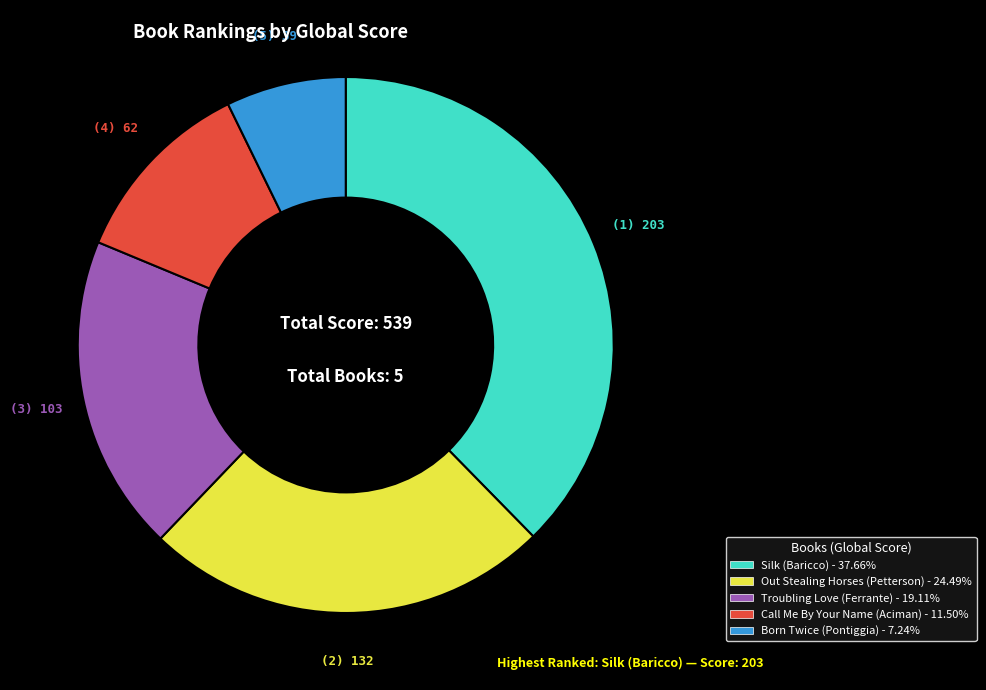

Which category has the biggest portion of the pie?

Silk (Baricco)